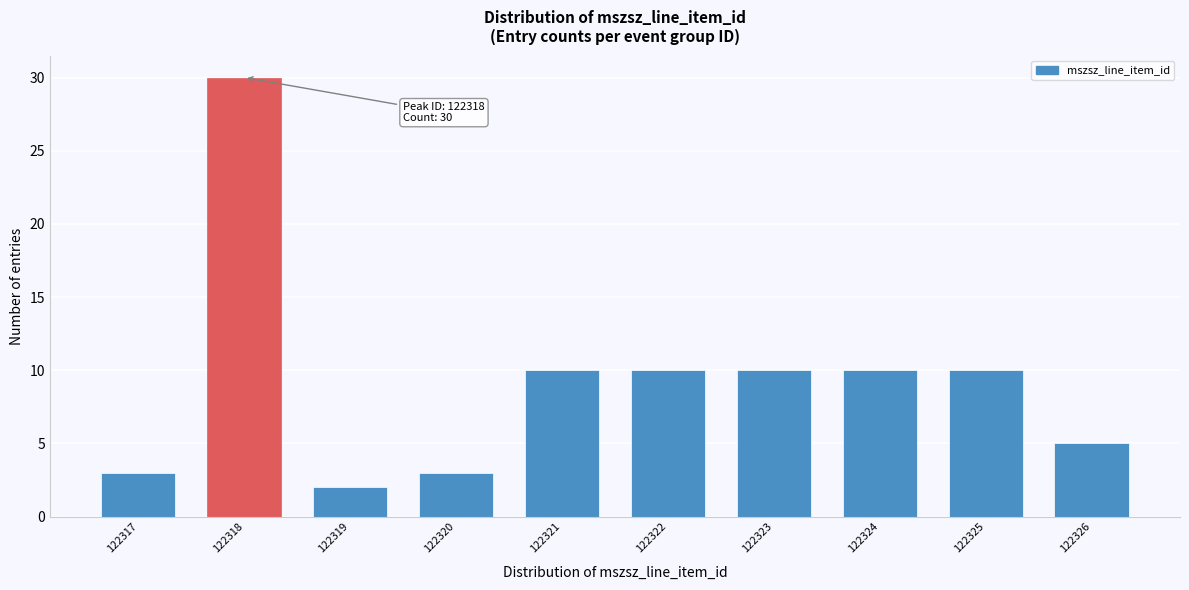

Reading left to right, list all the values displayed in this chart.

122317=3	122318=30	122319=2	122320=3	122321=10	122322=10	122323=10	122324=10	122325=10	122326=5